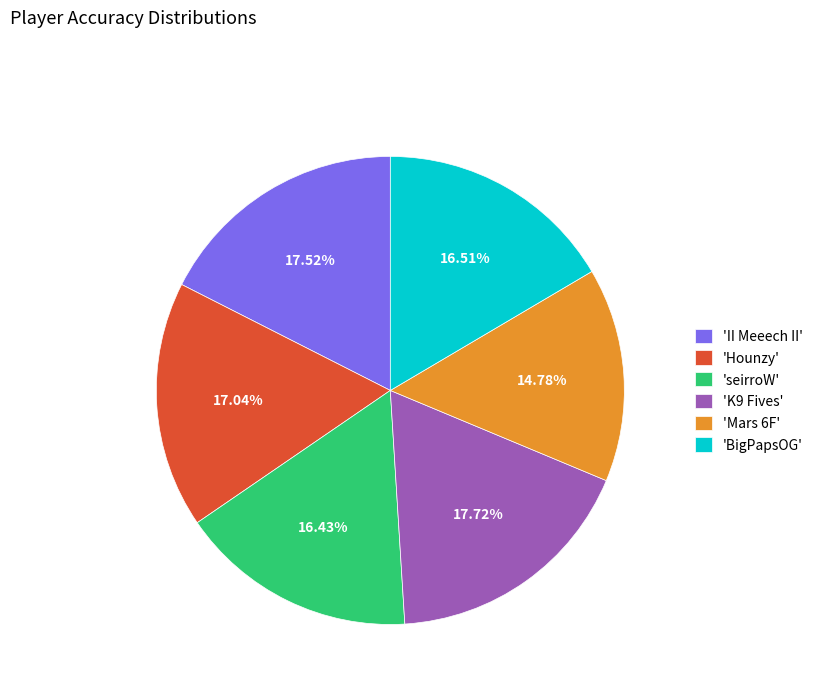

Is the sum of 'Mars 6F' and 'K9 Fives' greater than half?

No